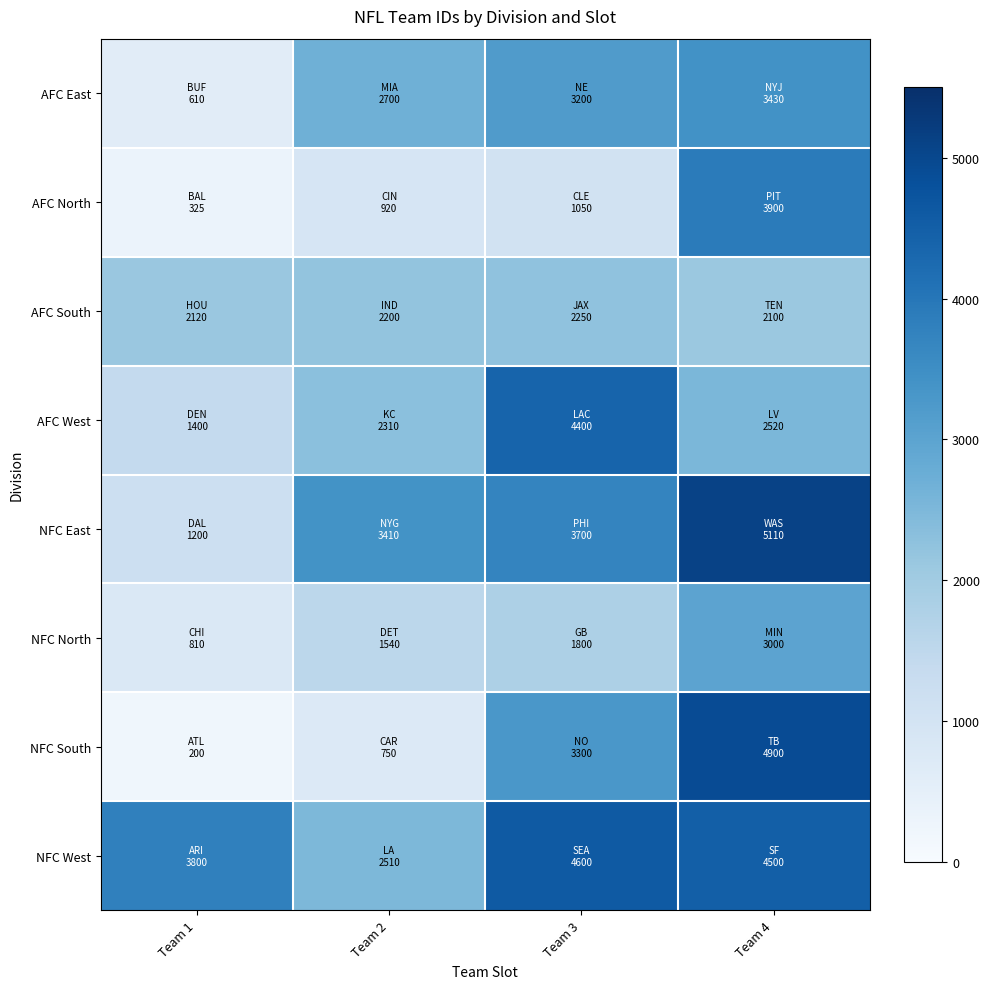

Reading left to right, list all the values displayed in this chart.

AFC East: Team 1=610	Team 2=2700	Team 3=3200	Team 4=3430
AFC North: Team 1=325	Team 2=920	Team 3=1050	Team 4=3900
AFC South: Team 1=2120	Team 2=2200	Team 3=2250	Team 4=2100
AFC West: Team 1=1400	Team 2=2310	Team 3=4400	Team 4=2520
NFC East: Team 1=1200	Team 2=3410	Team 3=3700	Team 4=5110
NFC North: Team 1=810	Team 2=1540	Team 3=1800	Team 4=3000
NFC South: Team 1=200	Team 2=750	Team 3=3300	Team 4=4900
NFC West: Team 1=3800	Team 2=2510	Team 3=4600	Team 4=4500